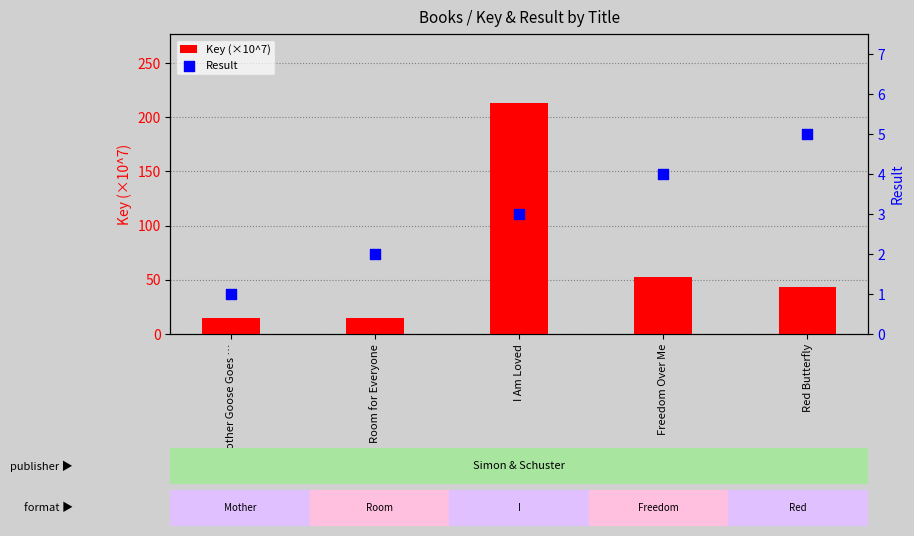

Which series contains the lowest Y value?

Result